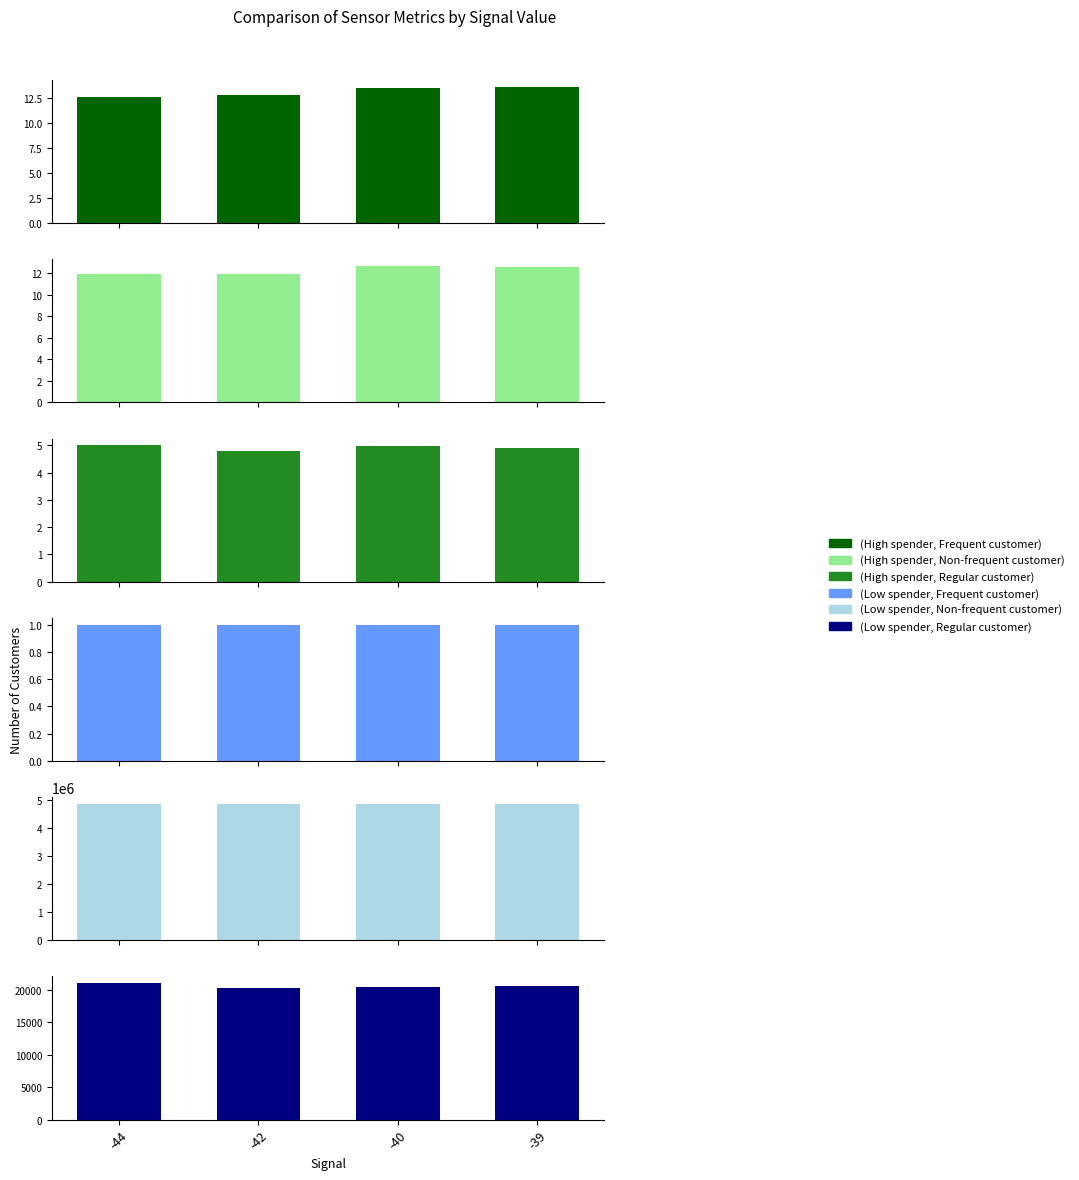

What is the maximum value shown in the chart?

4856944.0